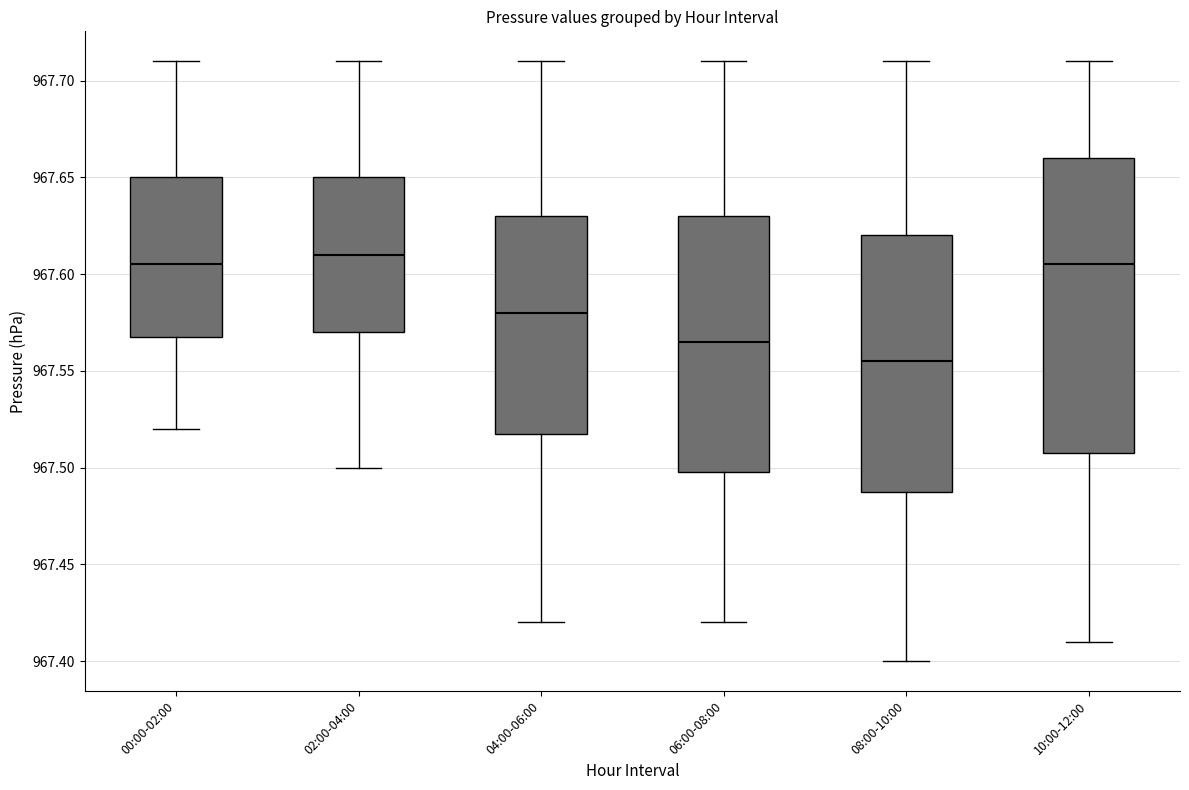

Which box is the tallest, from its lower edge to its upper edge?

10:00-12:00